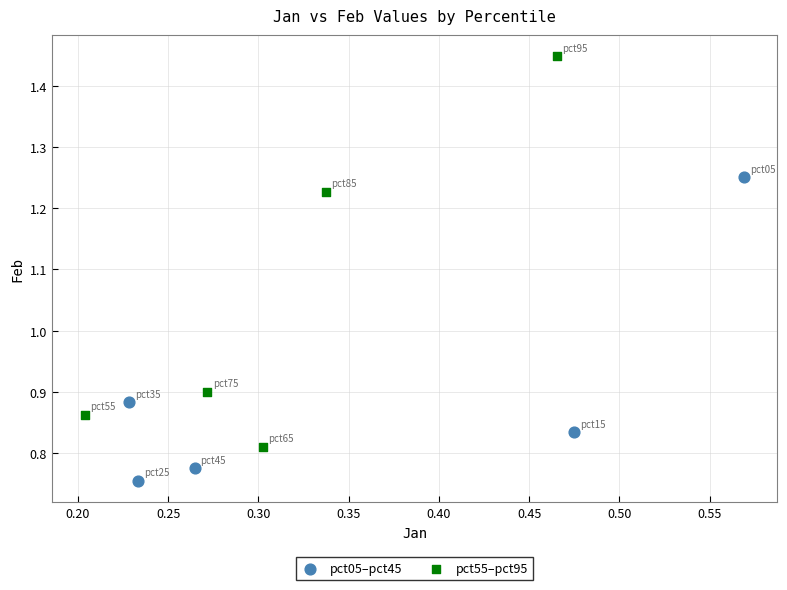

What are all the series names shown in the legend?

pct05–pct45, pct55–pct95